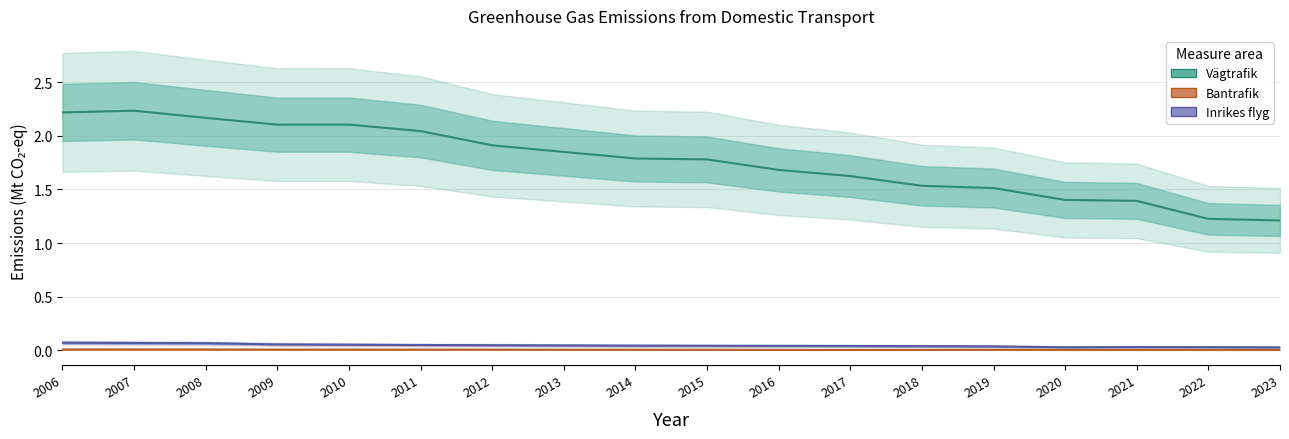

Is it true that Bantrafik equals 0.0 at 2010?

False